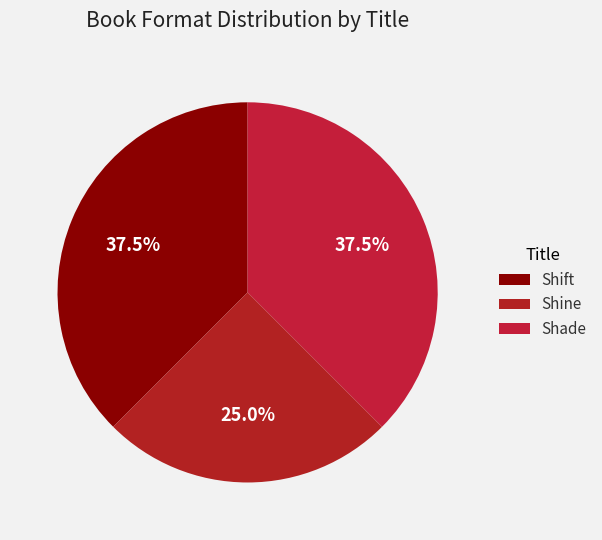

To the nearest percent, what portion does Shine represent?

25%